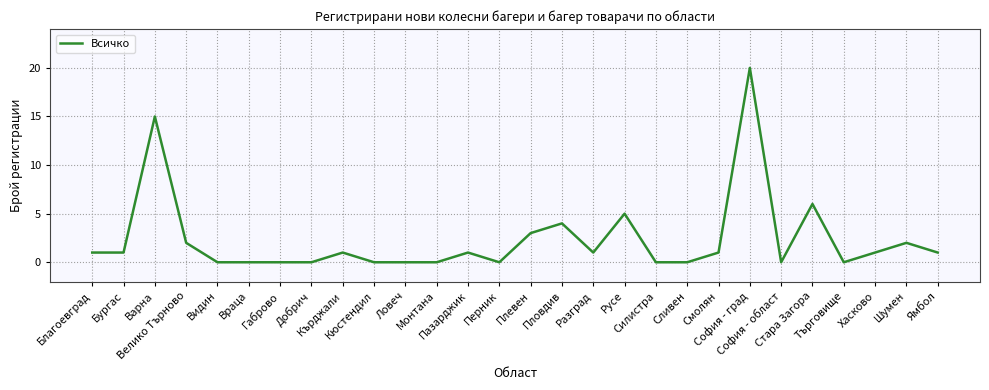

Reading left to right, transcribe all the data shown in this chart.

Благоевград=1	Бургас=1	Варна=15	Велико Търново=2	Видин=0	Враца=0	Габрово=0	Добрич=0	Кърджали=1	Кюстендил=0	Ловеч=0	Монтана=0	Пазарджик=1	Перник=0	Плевен=3	Пловдив=4	Разград=1	Русе=5	Силистра=0	Сливен=0	Смолян=1	София - град=20	София - област=0	Стара Загора=6	Търговище=0	Хасково=1	Шумен=2	Ямбол=1